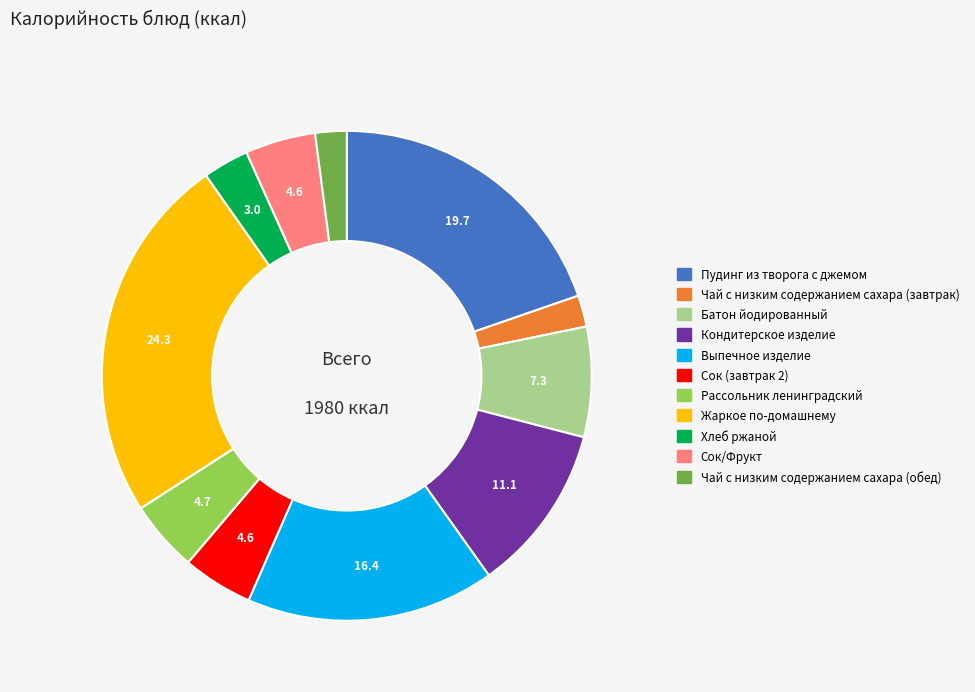

Approximately how many times larger is the value at Пудинг из творога с джемом compared to Сок (завтрак 2)?

4.2